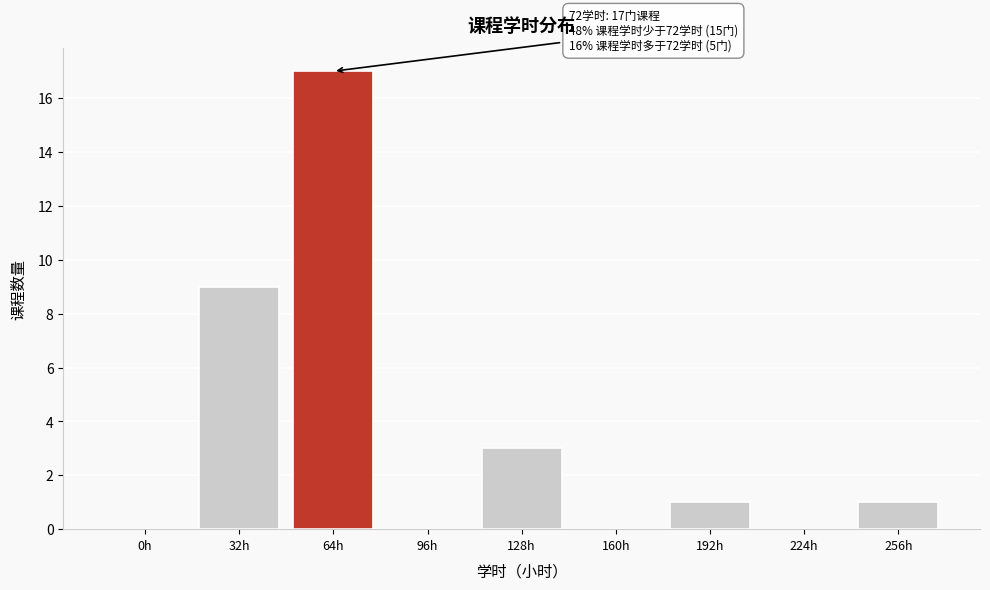

Reading left to right, extract all data points from this chart.

0h=0	32h=9	64h=17	96h=0	128h=3	160h=0	192h=1	224h=0	256h=1